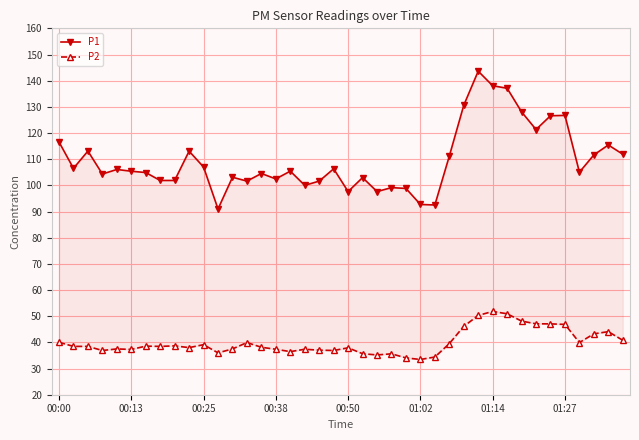

Which series has the largest total across all categories?

P1